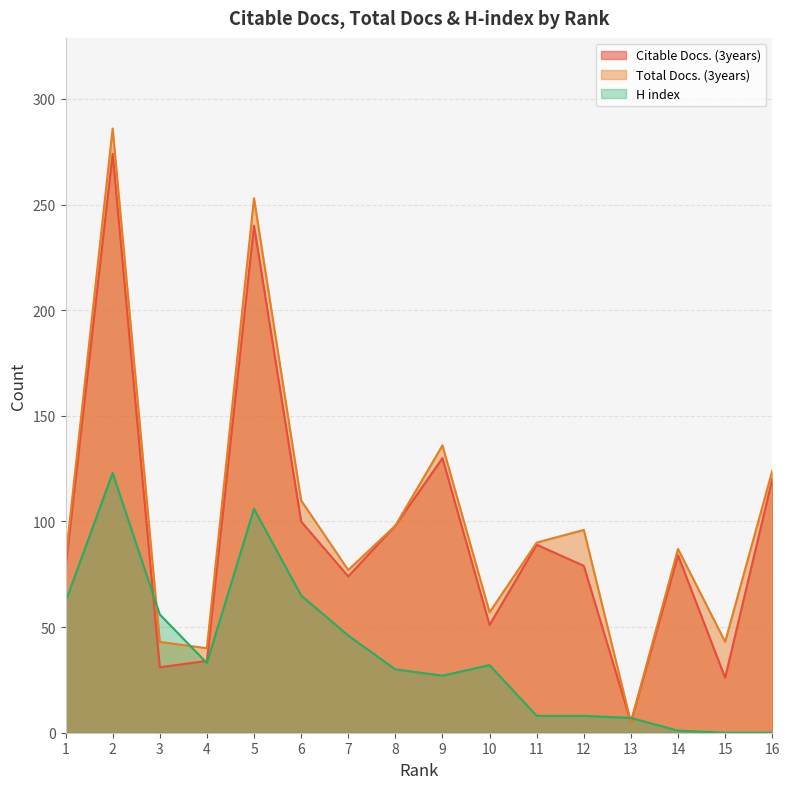

How many lines are shown in the chart?

3